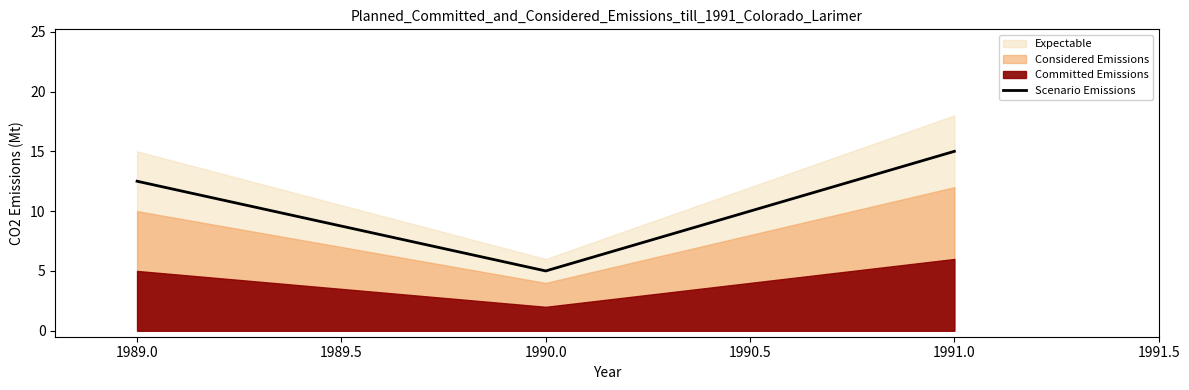

At which label is Scenario Emissions closest to 10?

1989.0